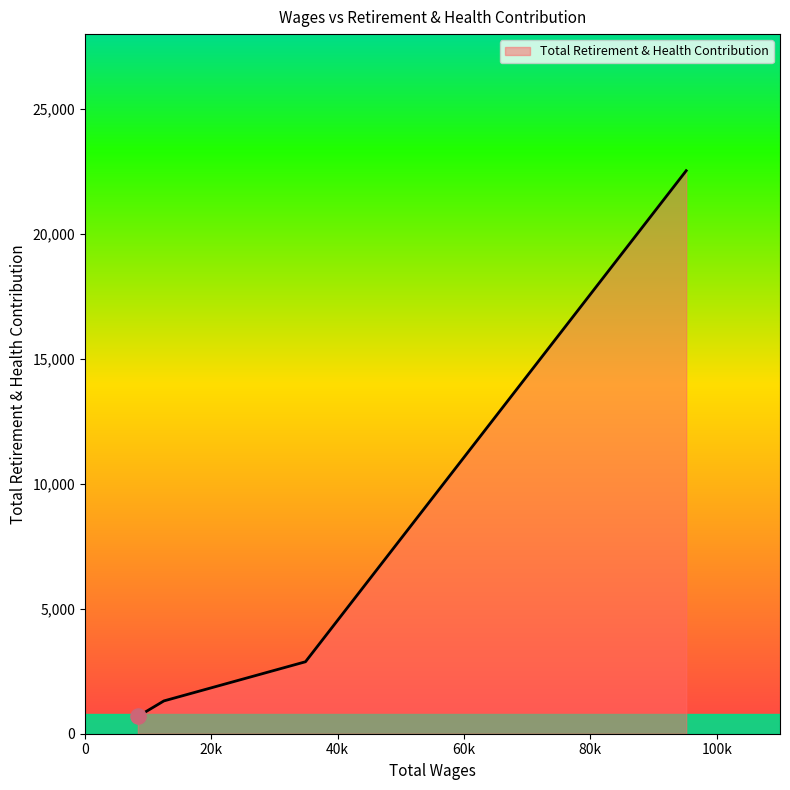

What is the maximum value shown in the chart?

22533